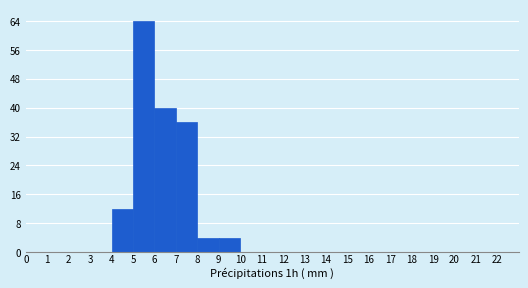

What is the height of the bar covering 6 to 7 on the x-axis? The values are not printed on the chart, so give them approximately, as read against the axis.

40